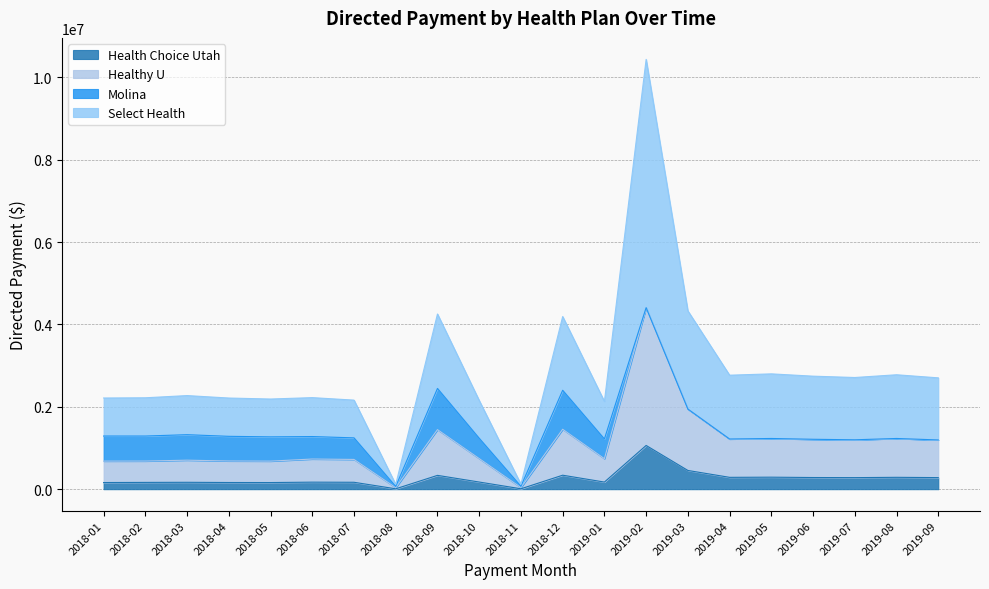

Does the chart display data point markers on the line(s)?

No